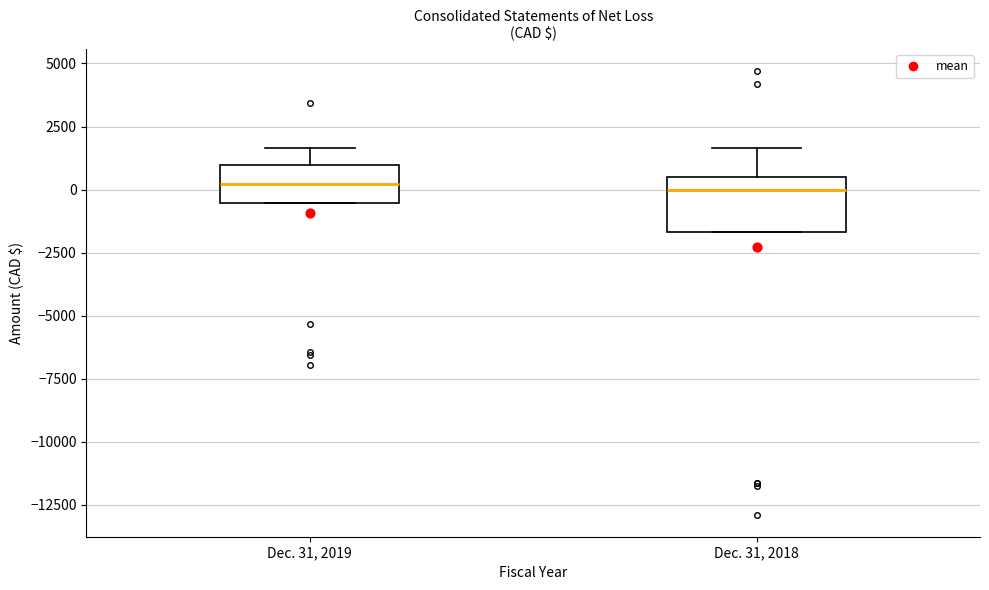

Where does the median line of the box for Dec. 31, 2019 sit on the y-axis? The values are not printed on the chart, so give them approximately, as read against the axis.

0